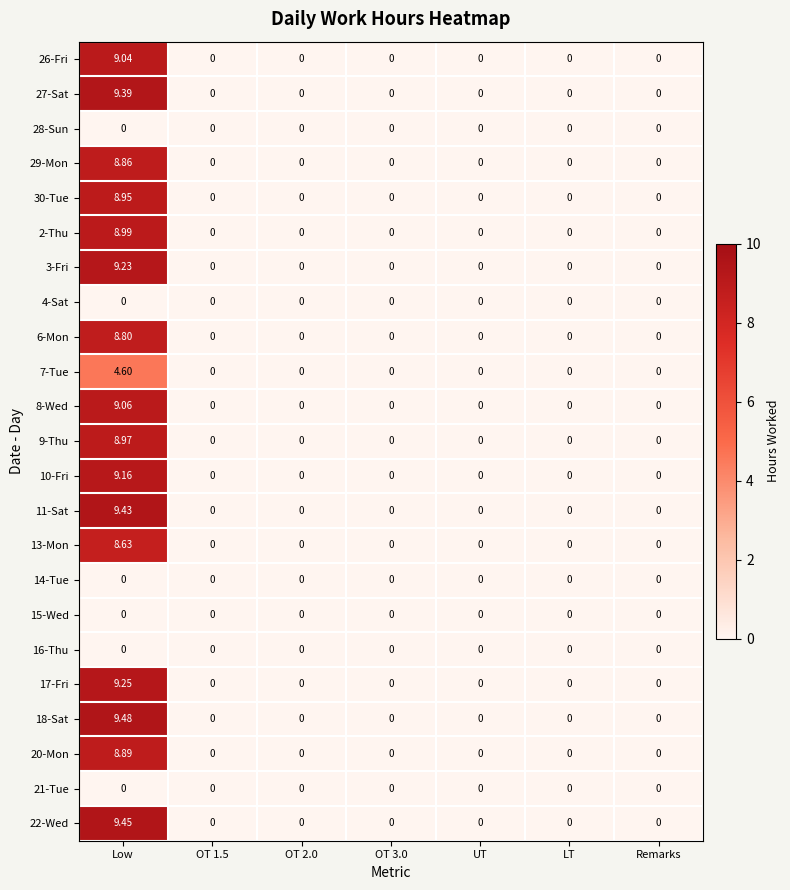

At which category does the chart reach its peak across all series?

Low